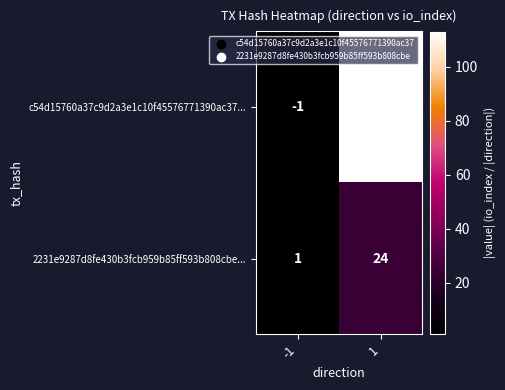

What is the average value of the c54d15760a37c9d2a3e1c10f45576771390ac37... series?

56